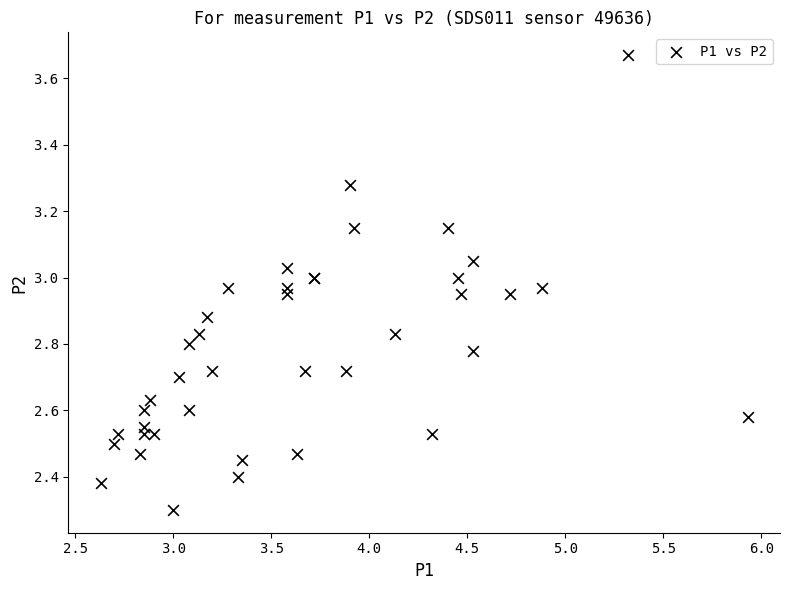

What Y value in the scatter plot is closest to 2?

2.3